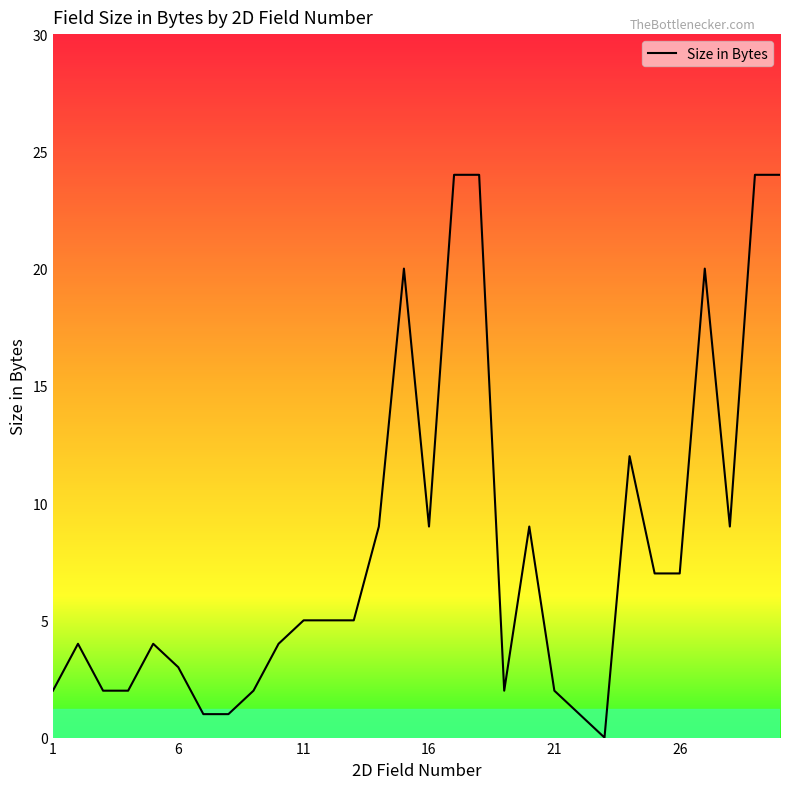

How many values are above zero?

29